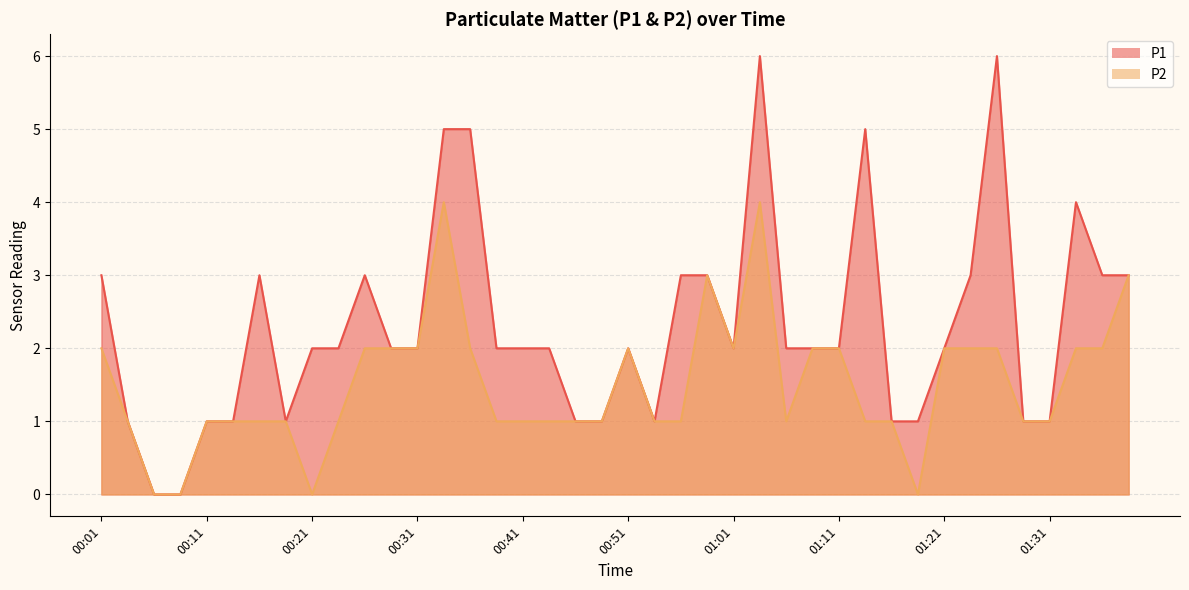

How many data points in P1 are above 2?

14